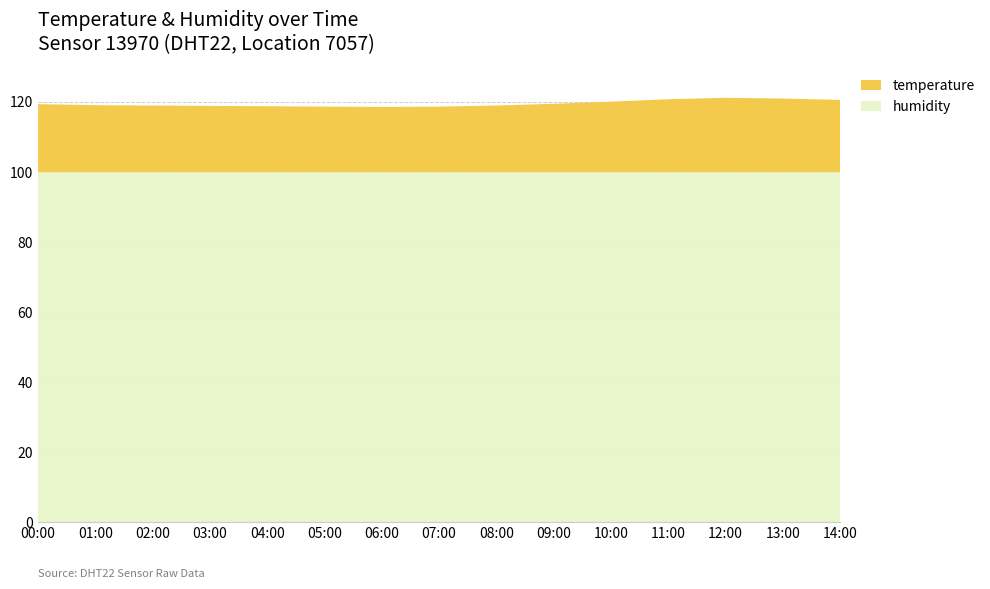

Reading left to right, list all the values displayed in this chart.

humidity: 99.9	99.9	99.9	99.9	99.9	99.9	99.9	99.9	99.9	99.9	99.9	99.9	99.9	99.9	99.9
temperature: 19.4	19.1	19.0	18.9	18.8	18.7	18.6	18.7	19.0	19.5	20.1	20.8	21.2	21.0	20.6